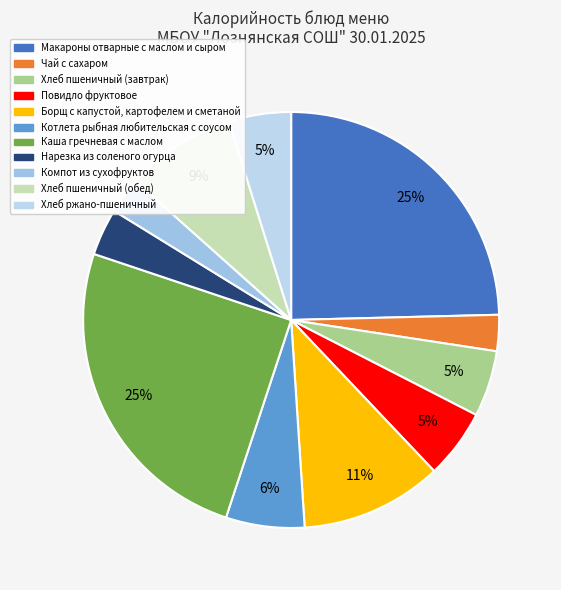

Count the number of slices in the pie.

11